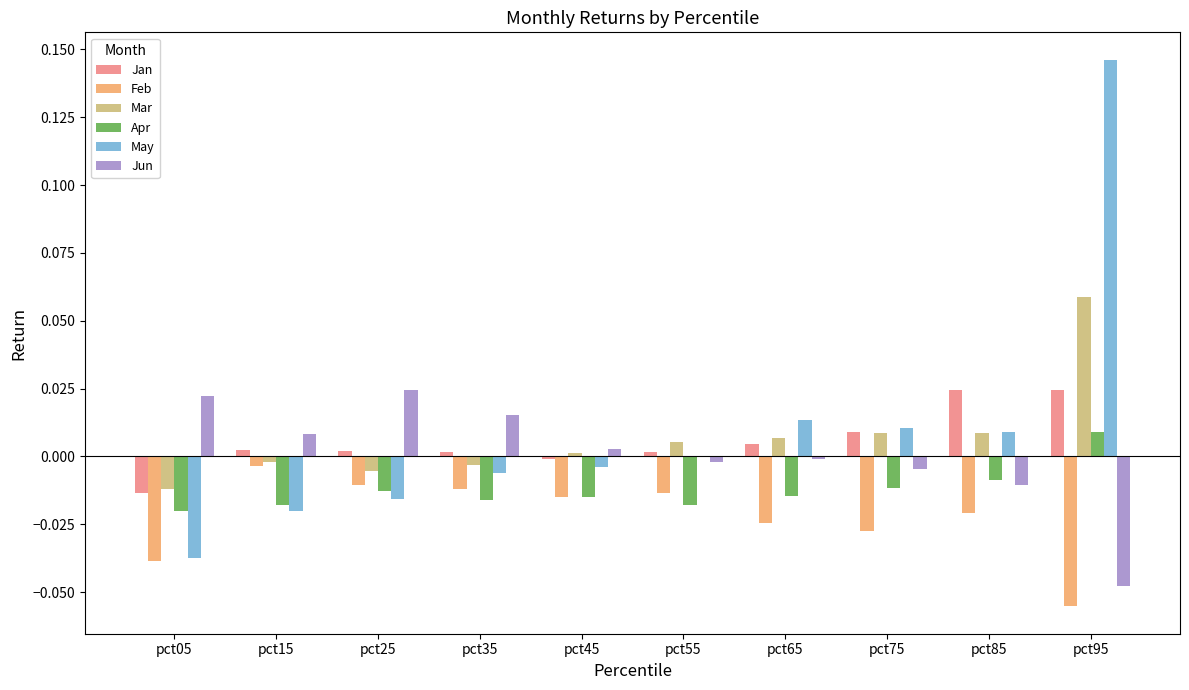

How many data points in Apr are above 0?

1